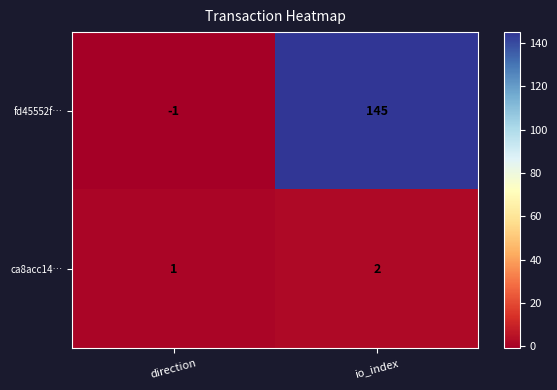

How many series are shown in this chart?

2